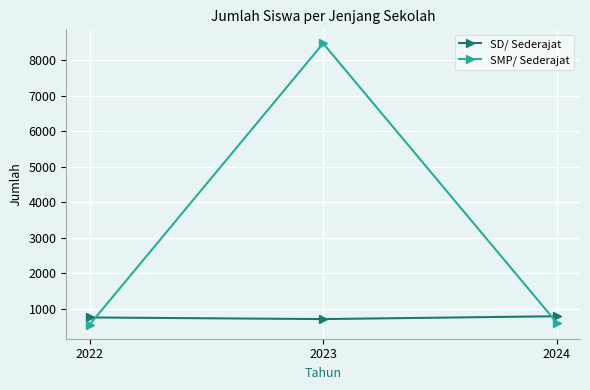

True or false: SMP/ Sederajat has a value of 558 at 2022.

True